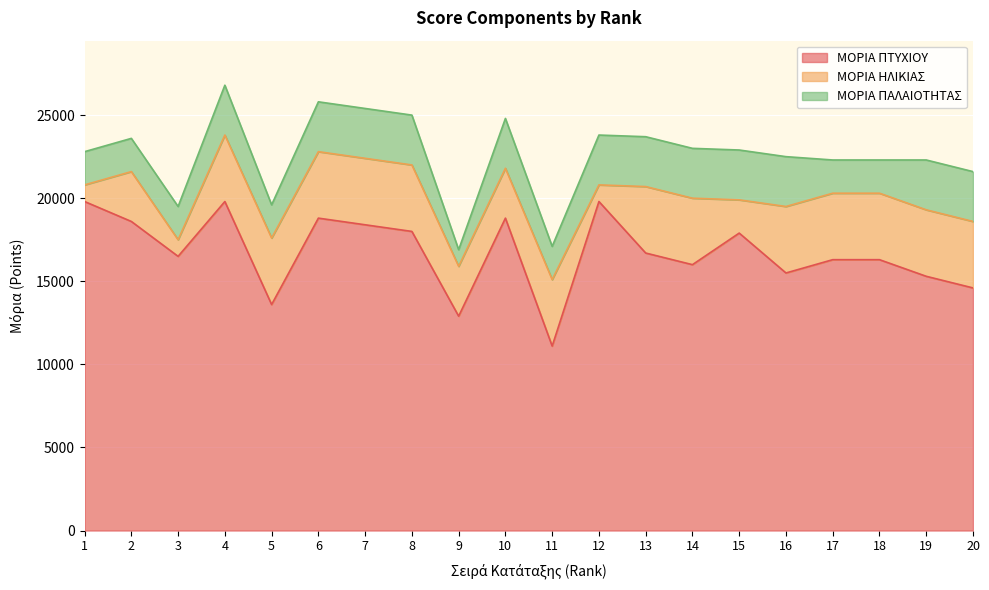

Which series changed the most between 16 and 19?

ΜΟΡΙΑ ΠΤΥΧΙΟΥ